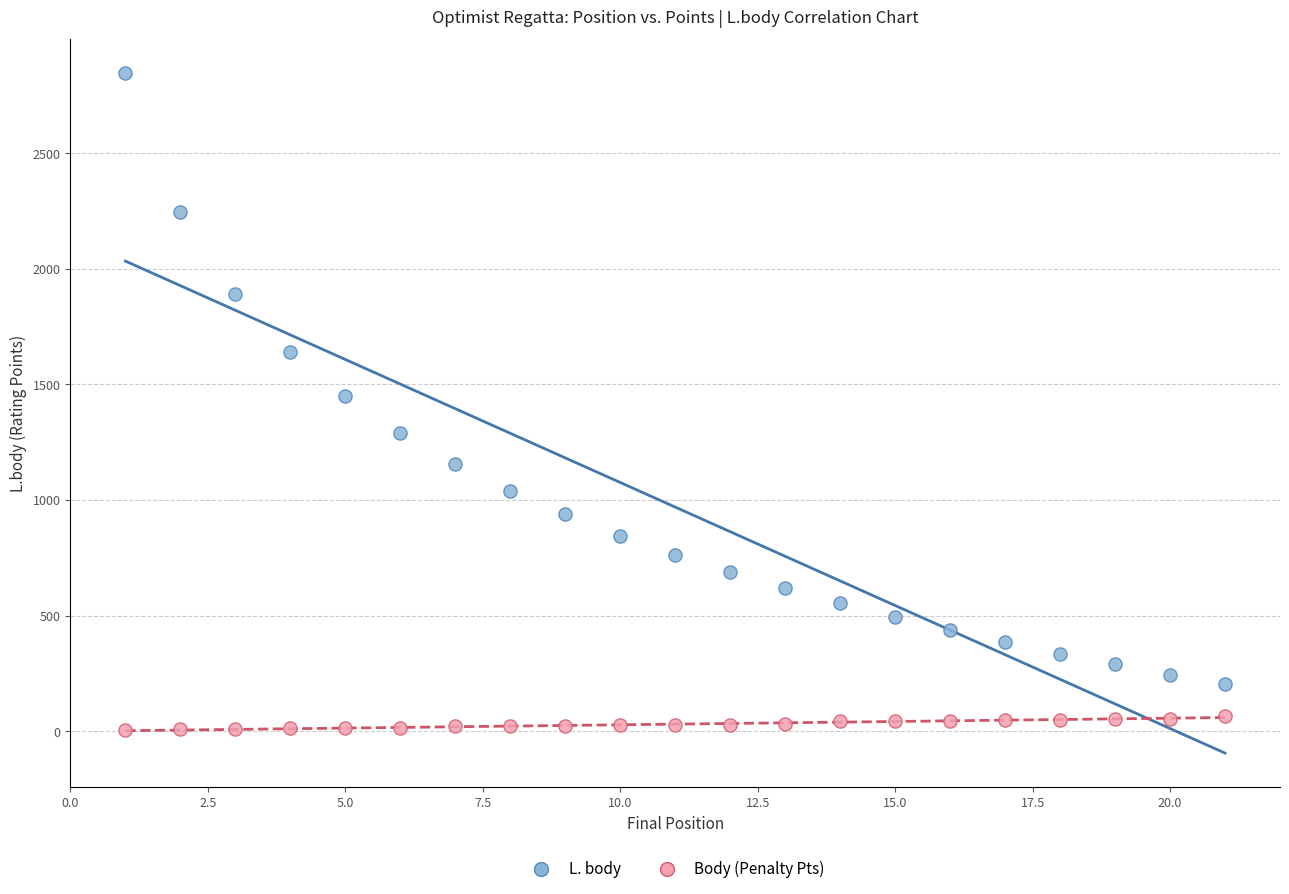

Across all data points, what is the range of Y values (max minus min)?

2843